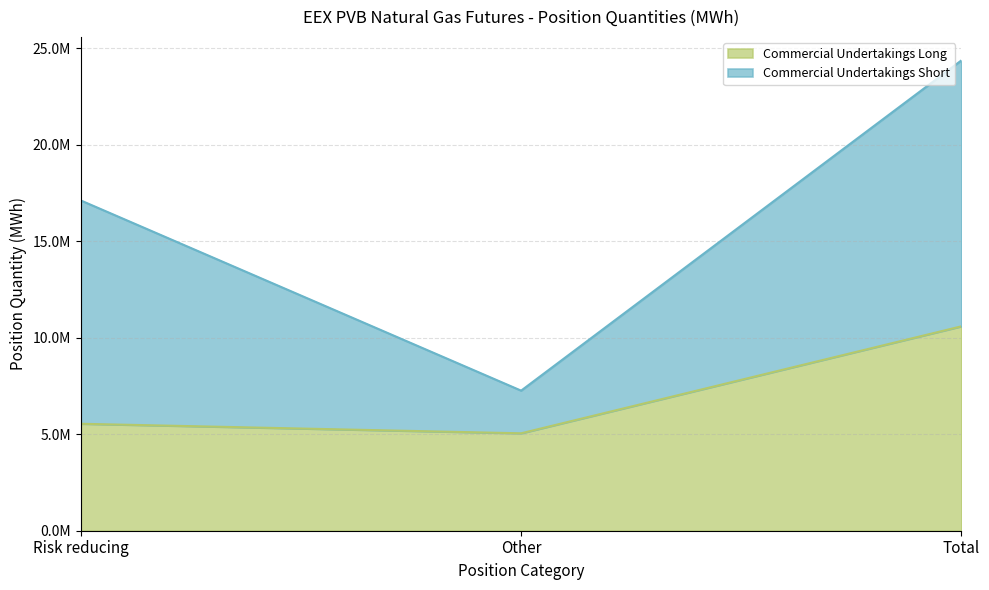

Does the chart display data point markers on the line(s)?

No